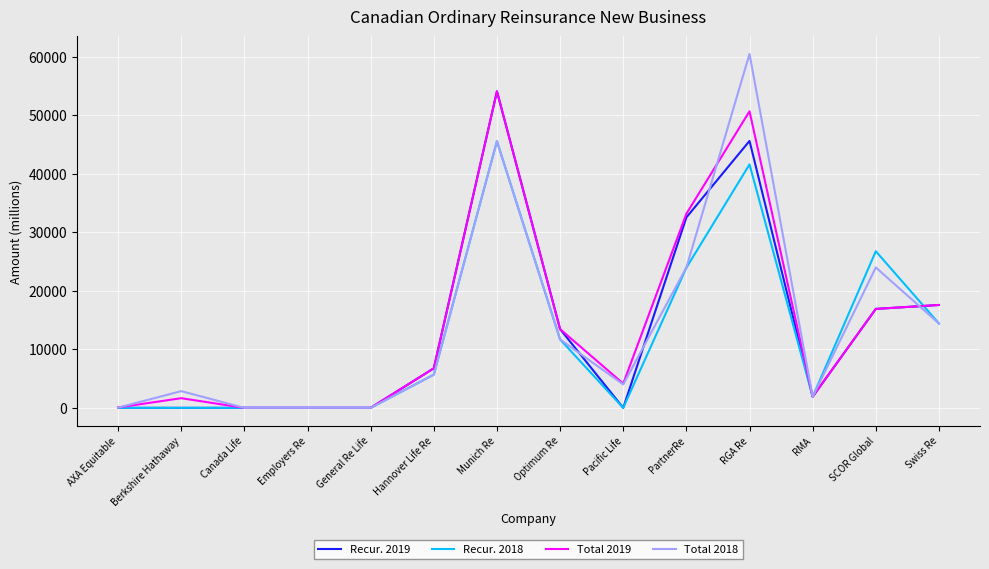

True or false: Recur. 2019 has a value of 25385.7 at Munich Re.

False